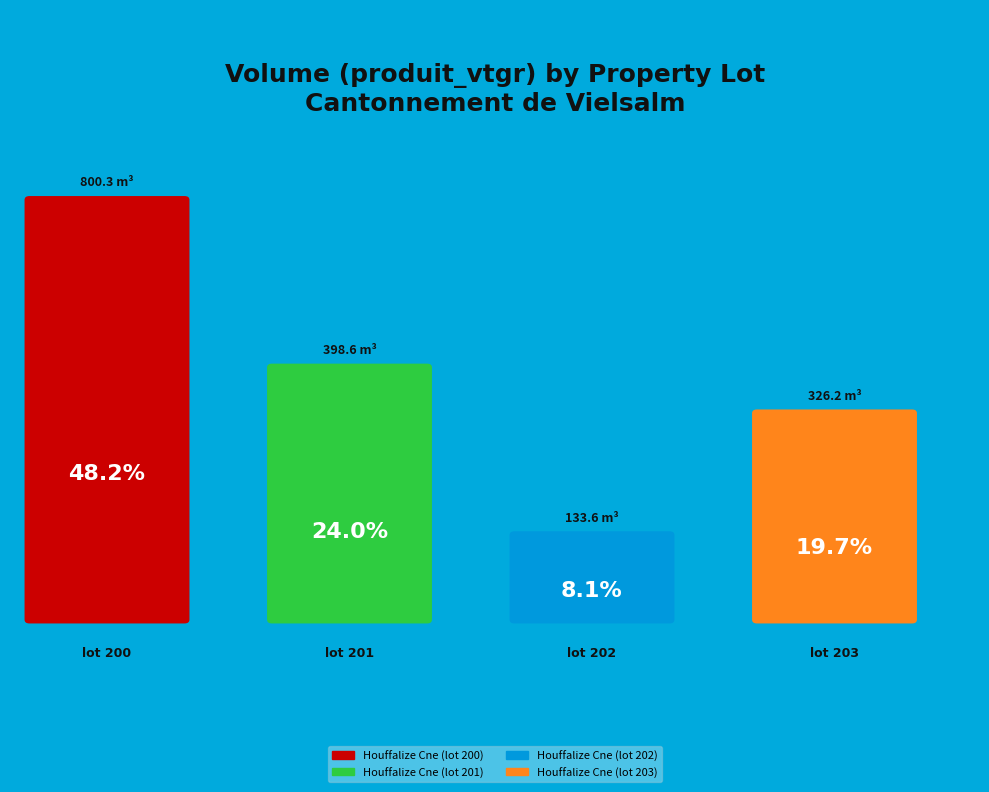

To the nearest percent, what percentage of the pie is Houffalize Cne (lot 201)?

24%